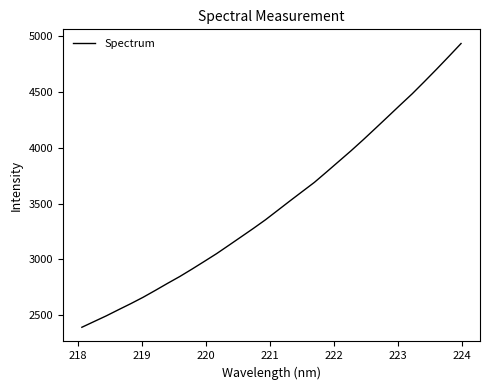

What is the smallest value displayed?

2390.3